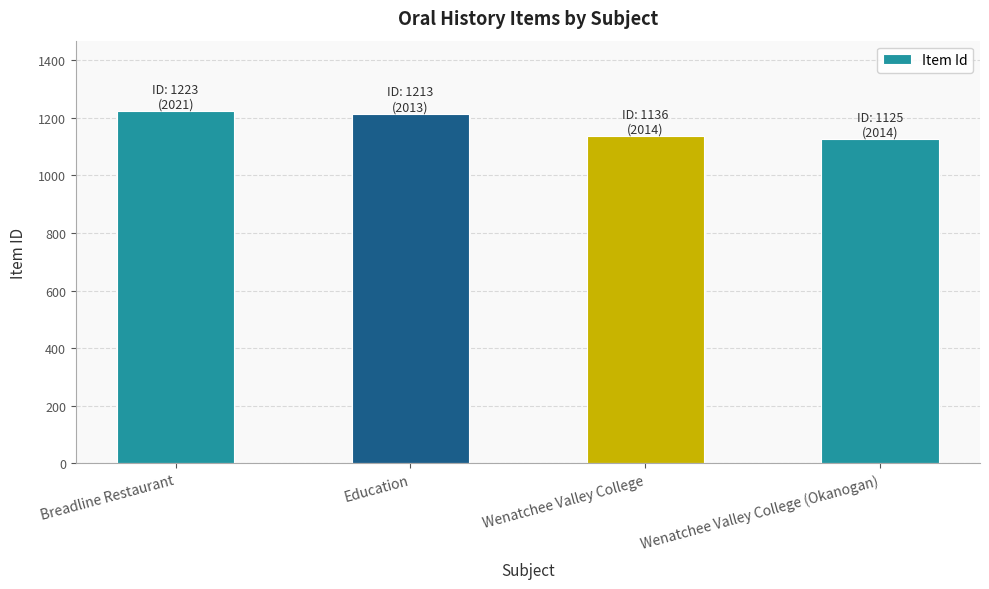

What is the difference between the maximum and second lowest values?

87